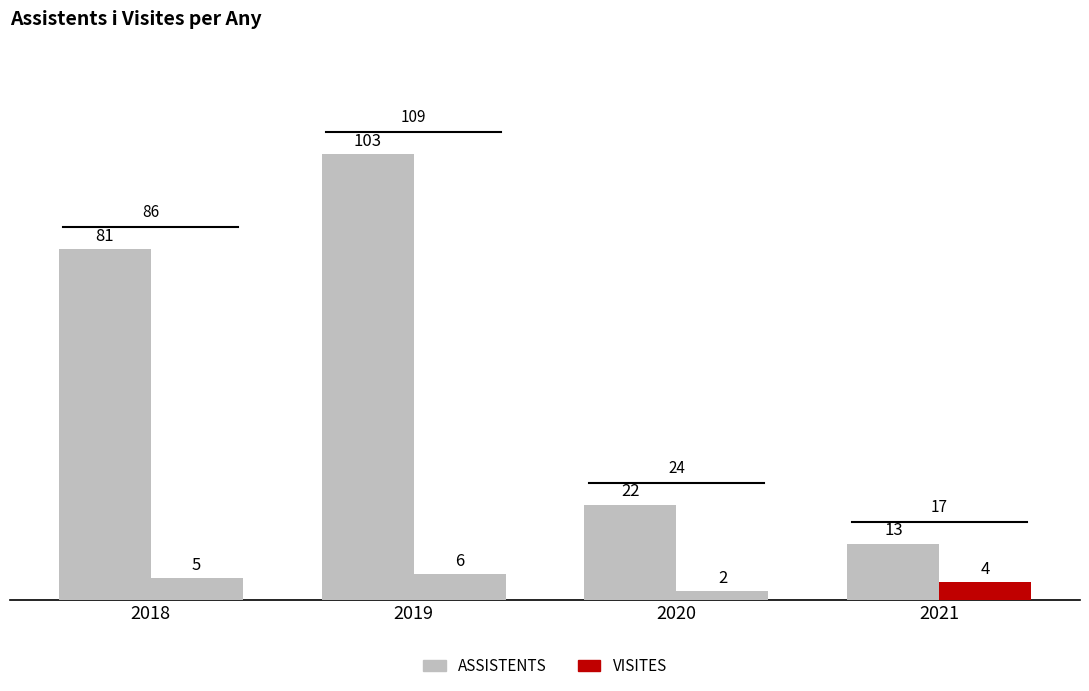

Which series has the widest spread of values?

ASSISTENTS